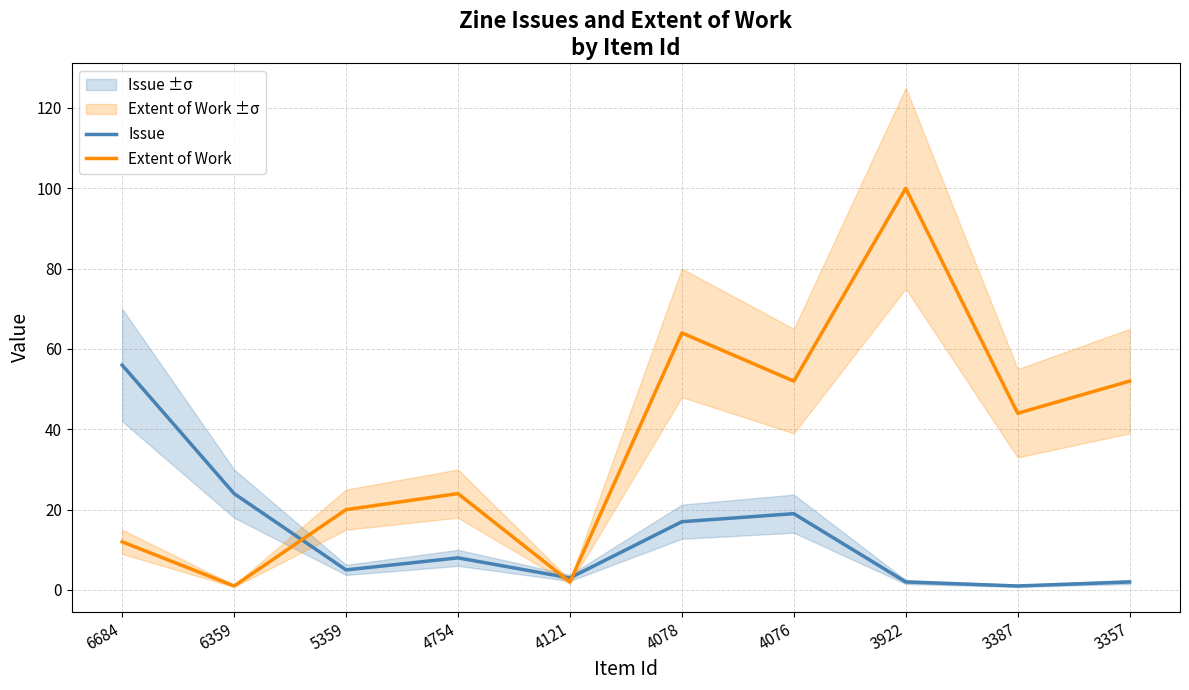

How many times do Issue and Extent of Work cross each other?

3